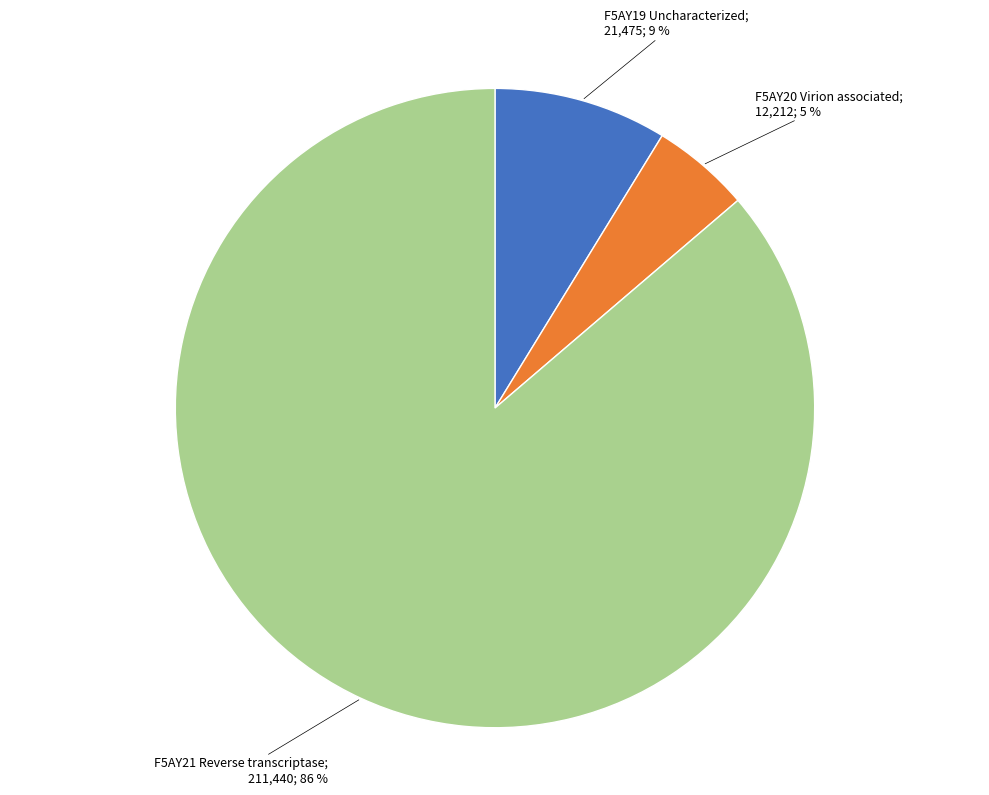

Is there any slice that represents more than half of the pie?

Yes